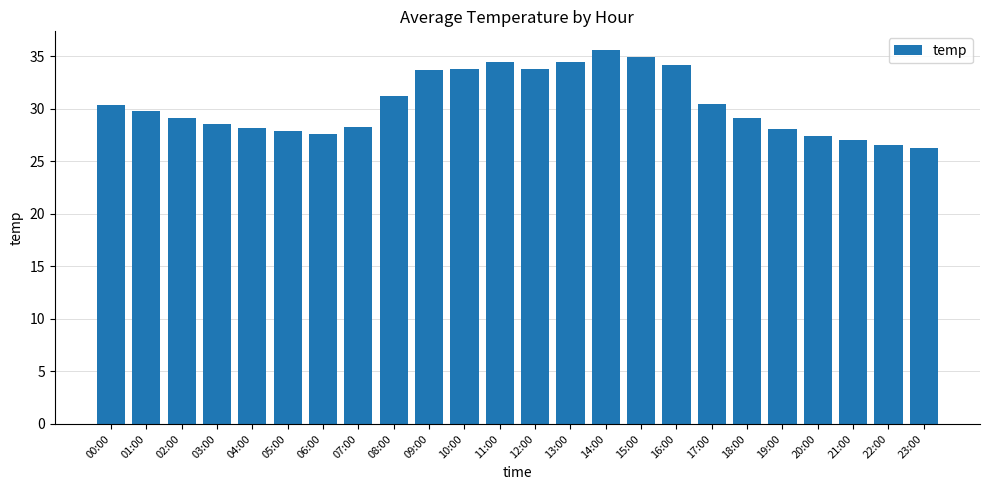

Does the chart contain any negative values?

No